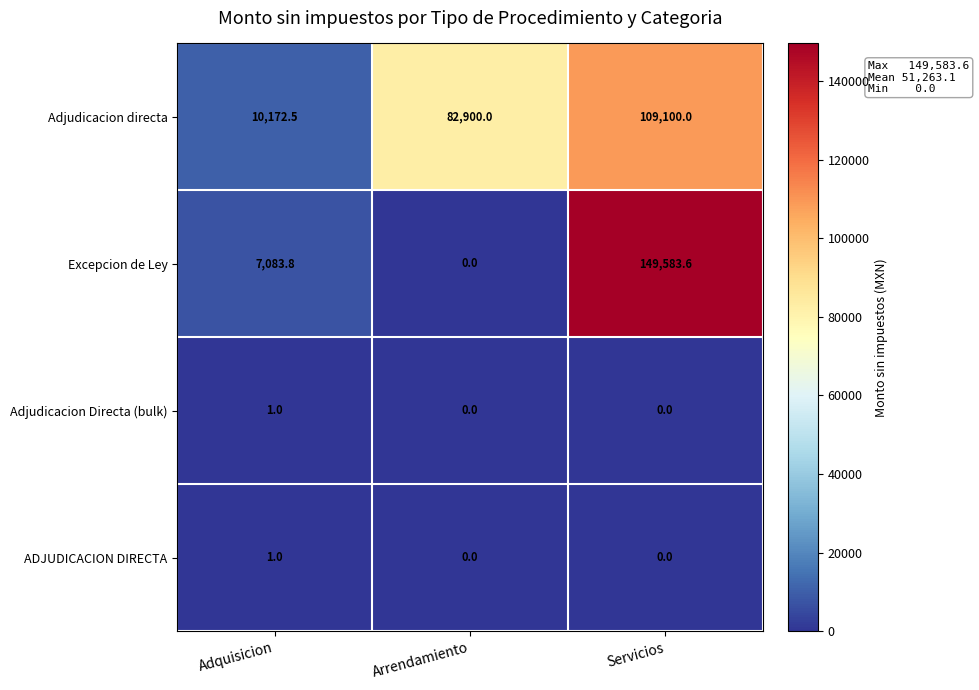

How many values in Adjudicacion Directa (bulk) are above zero?

1